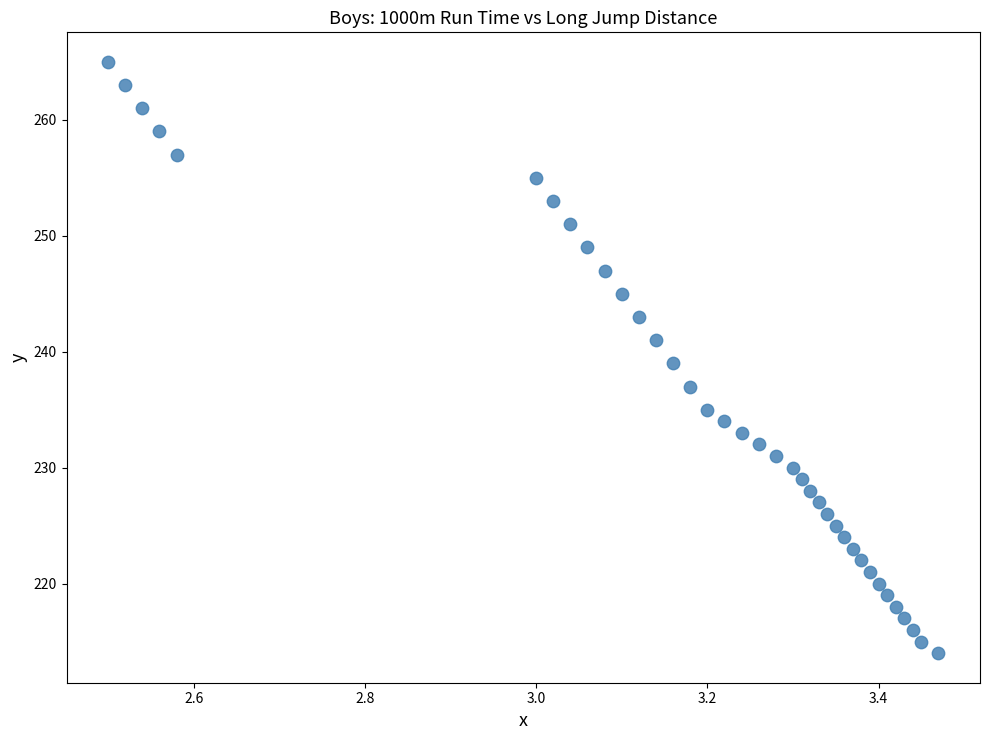

What is the range of Y values (max minus min)?

51